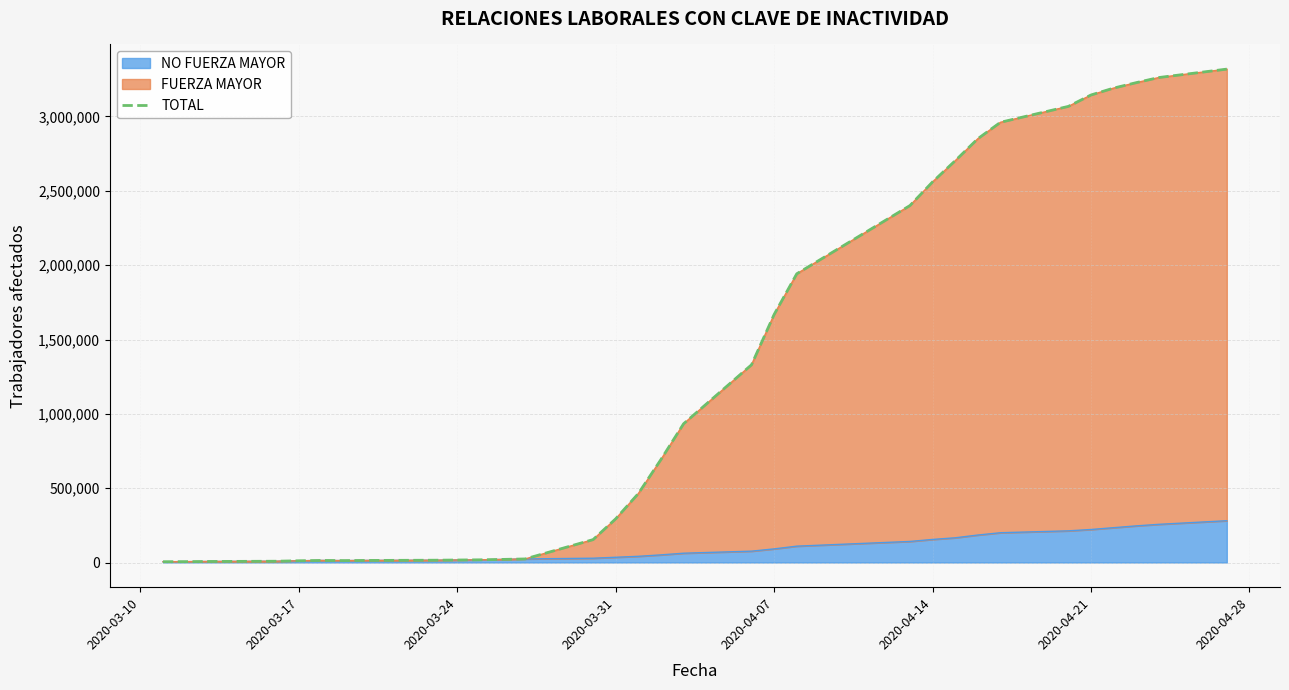

What is the value of the 11th point from the left?

18115